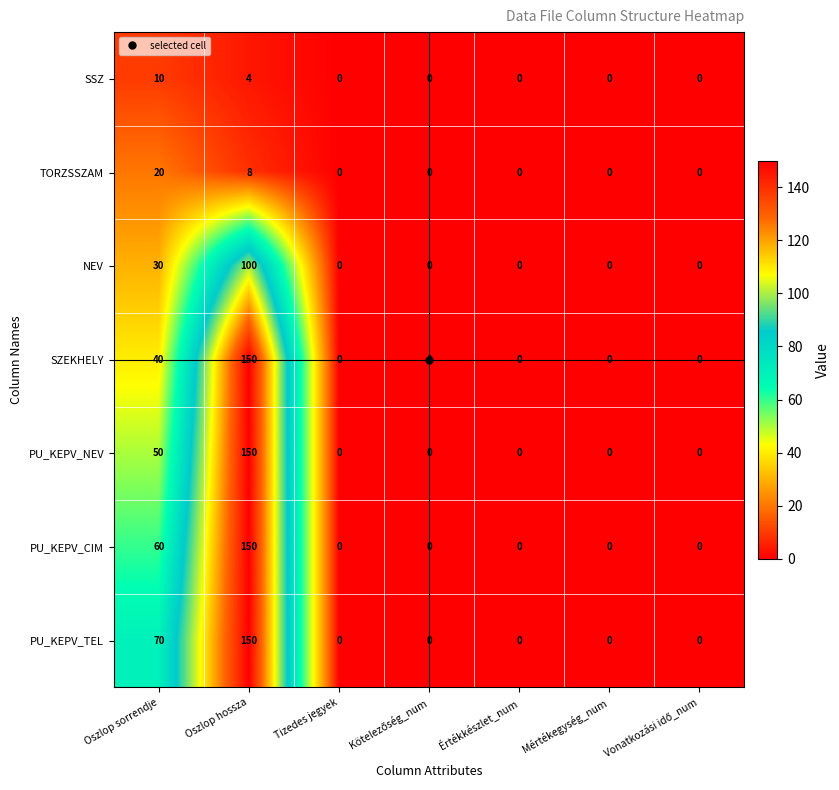

Which category has the highest value in the SZEKHELY series?

Oszlop hossza